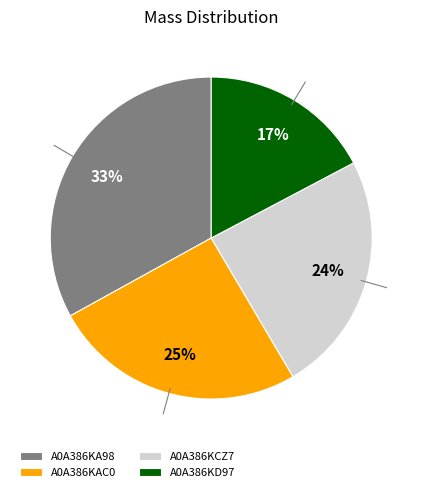

Is it true that A0A386KAC0 is 25% of the pie?

True